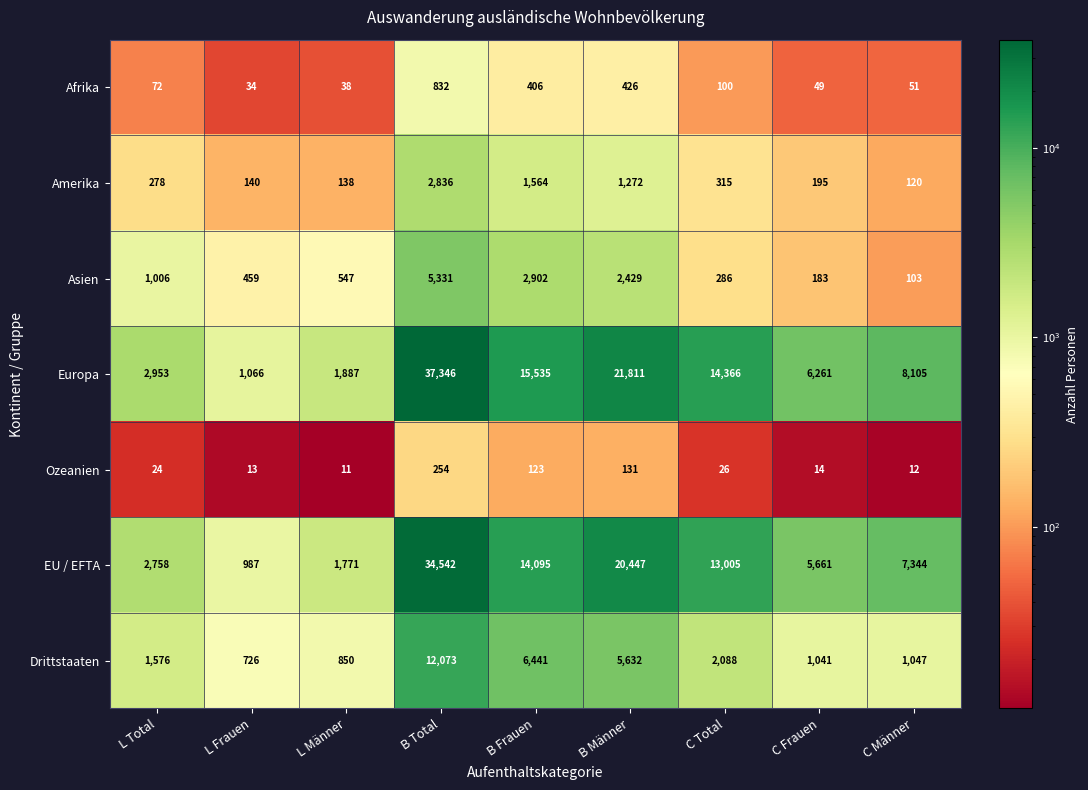

Read the Europa value at L Männer, to the nearest 50.

1900